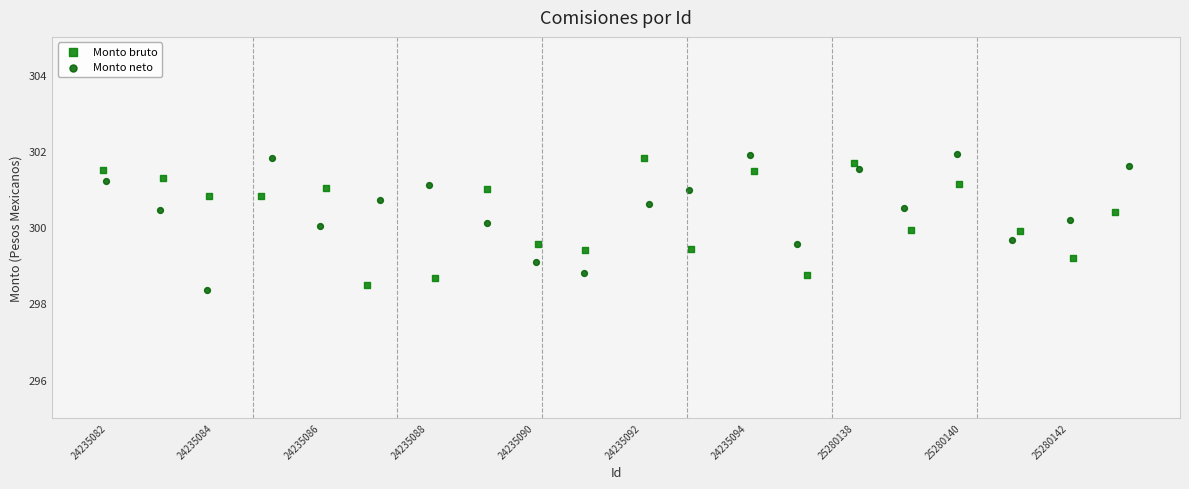

What are all the series names shown in the legend?

Monto bruto, Monto neto